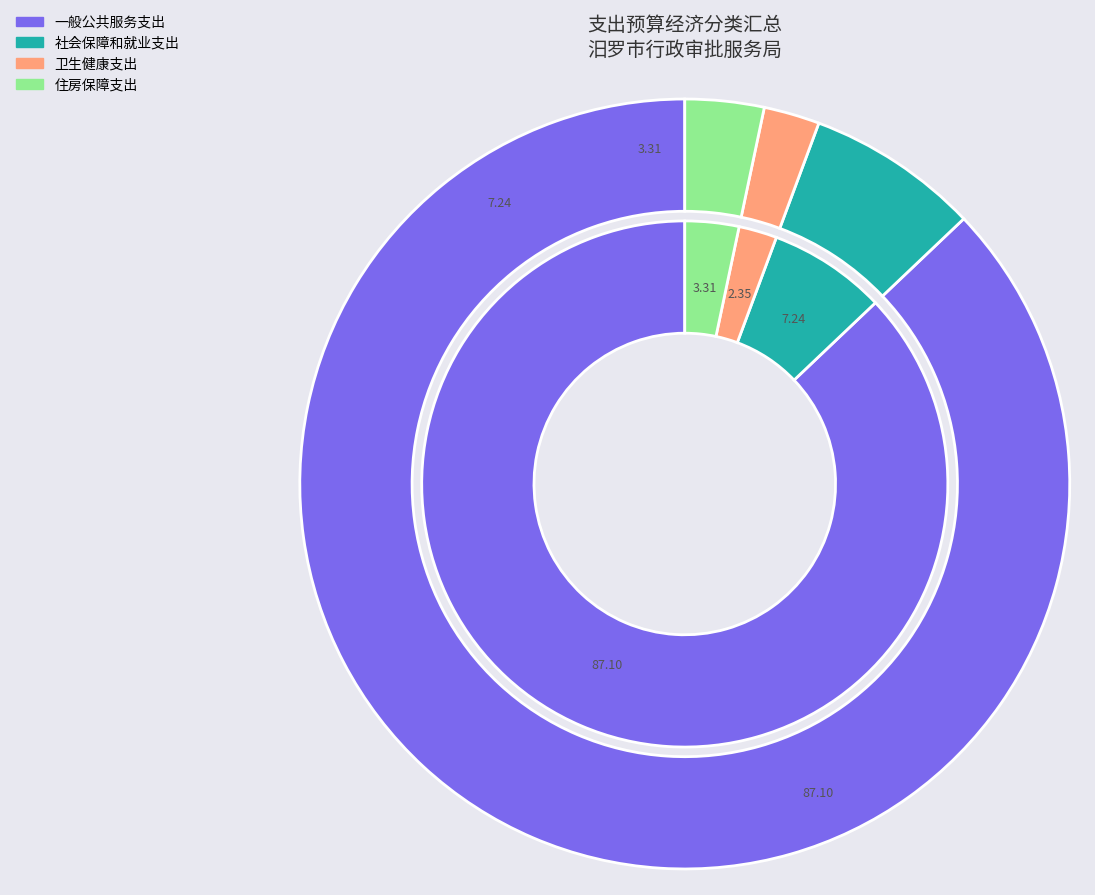

Which slice represents more than half of the pie?

一般公共服务支出